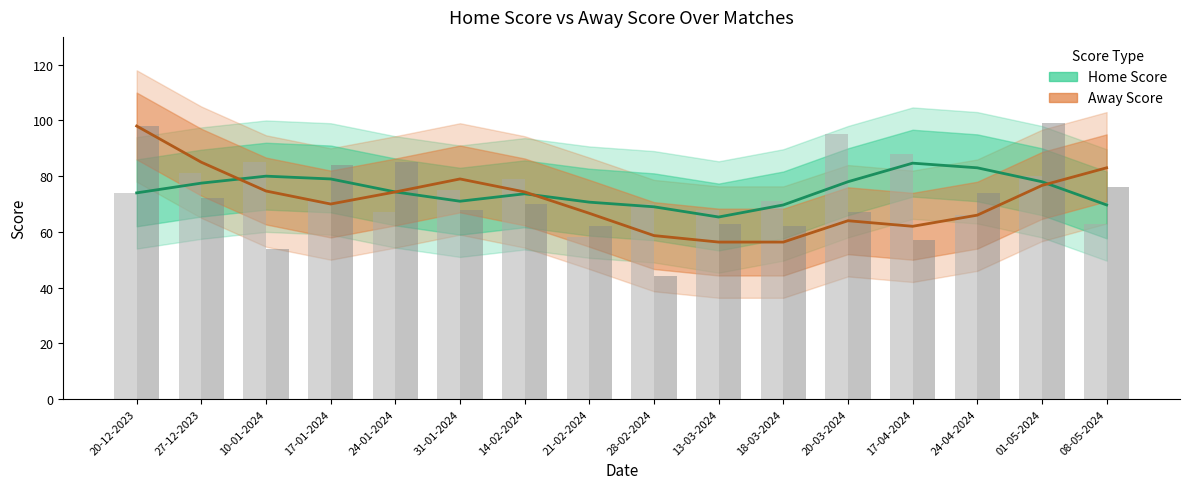

What is the sum of the Home Score values at 17-04-2024 and 24-01-2024?

159.0